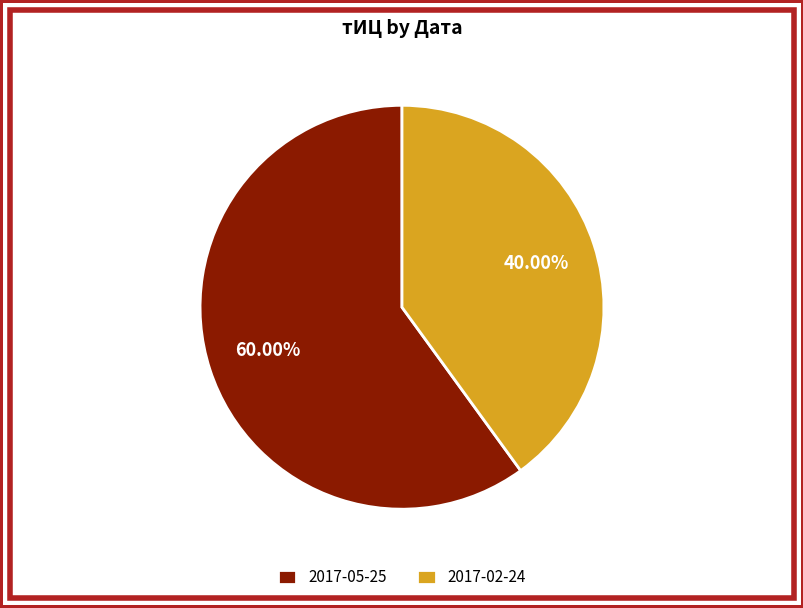

Rank the categories by value from lowest to highest.

2017-02-24, 2017-05-25